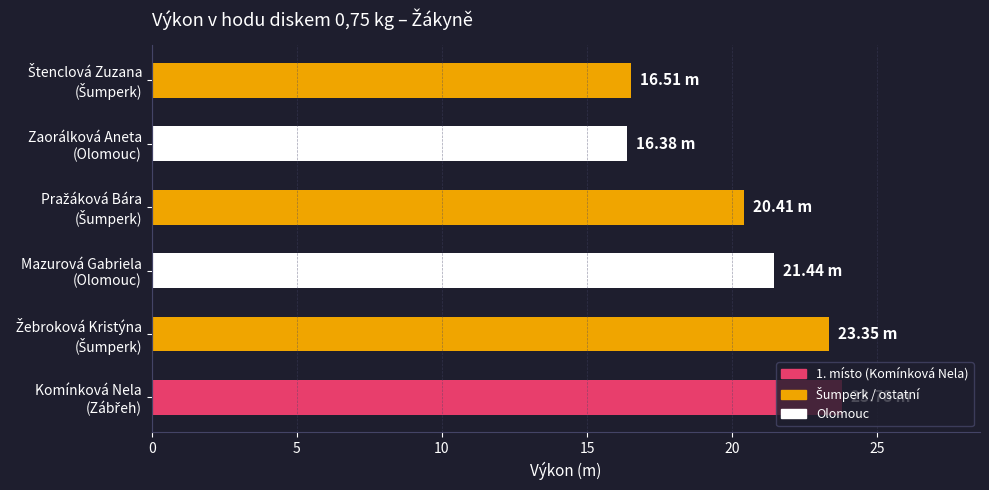

What is the difference between the second highest and minimum values?

7.0